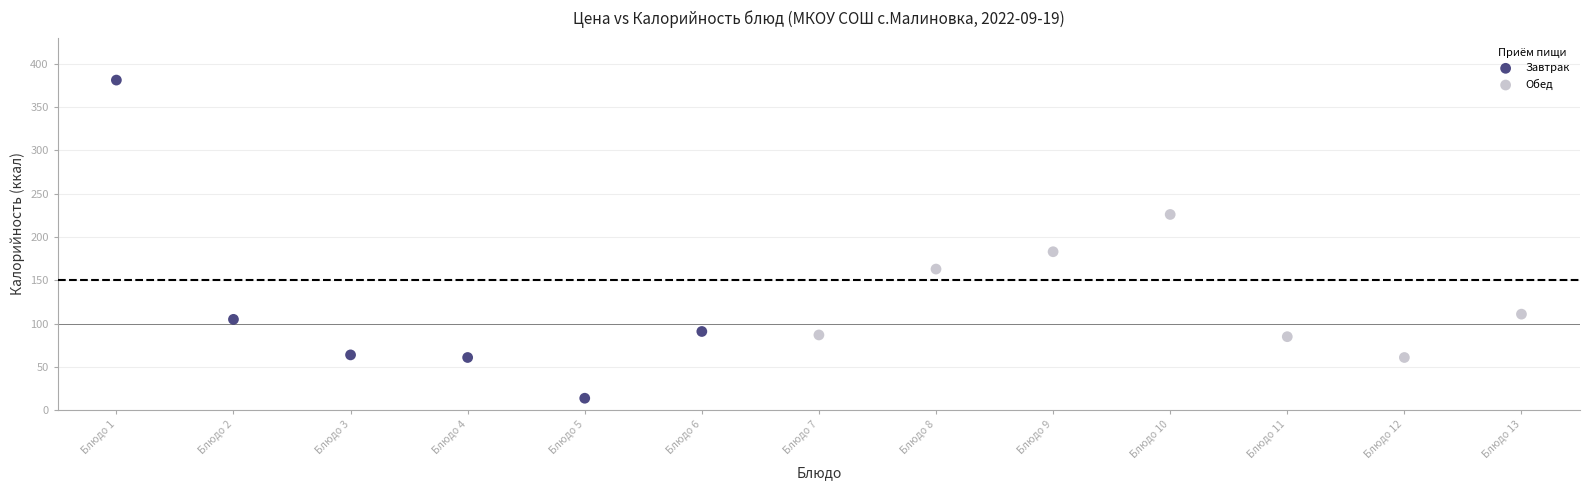

Which series contains the highest Y value?

Завтрак